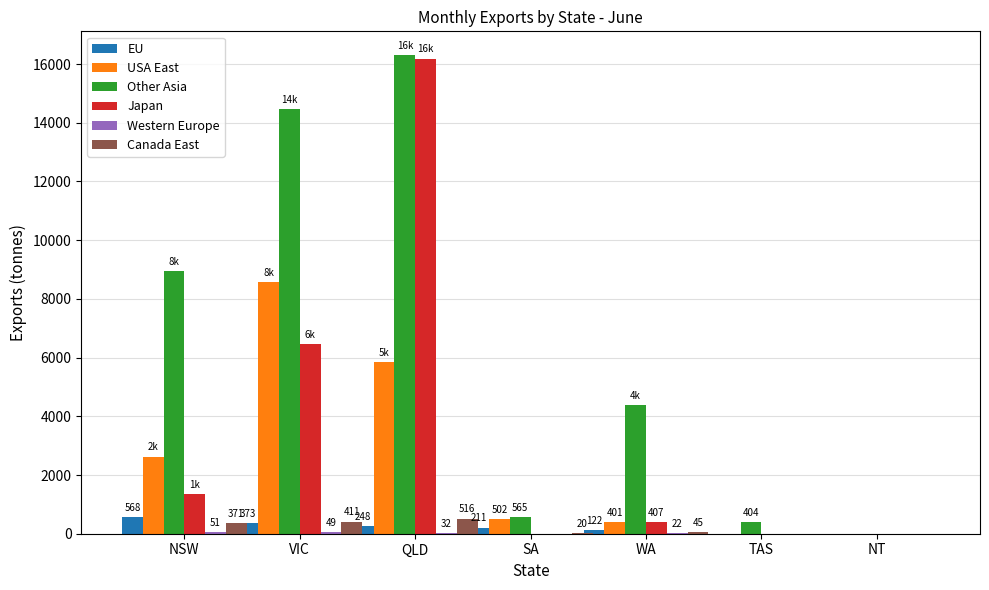

Count the number of categories in the chart.

7